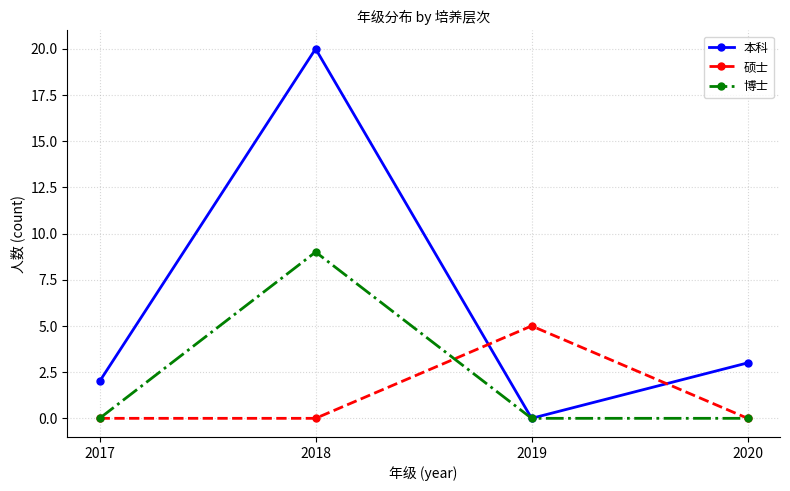

The value of 本科 at 2017 is 2. True or false?

True